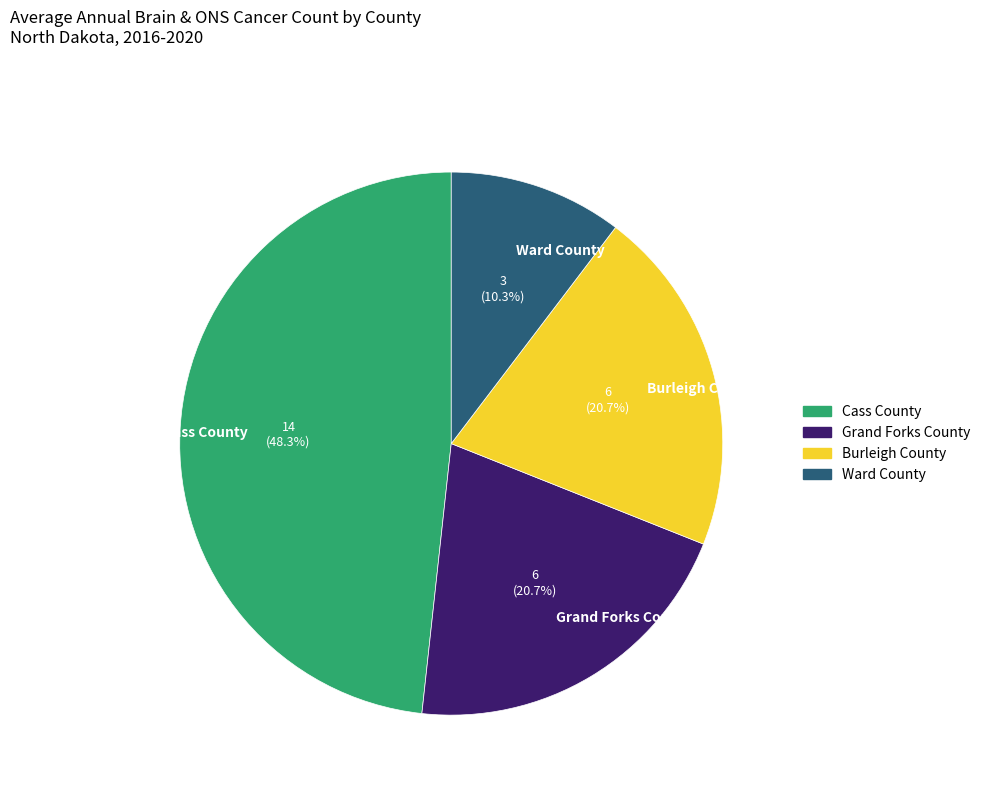

To the nearest percent, what is the difference between the Burleigh County and Ward County slice percentages?

10%